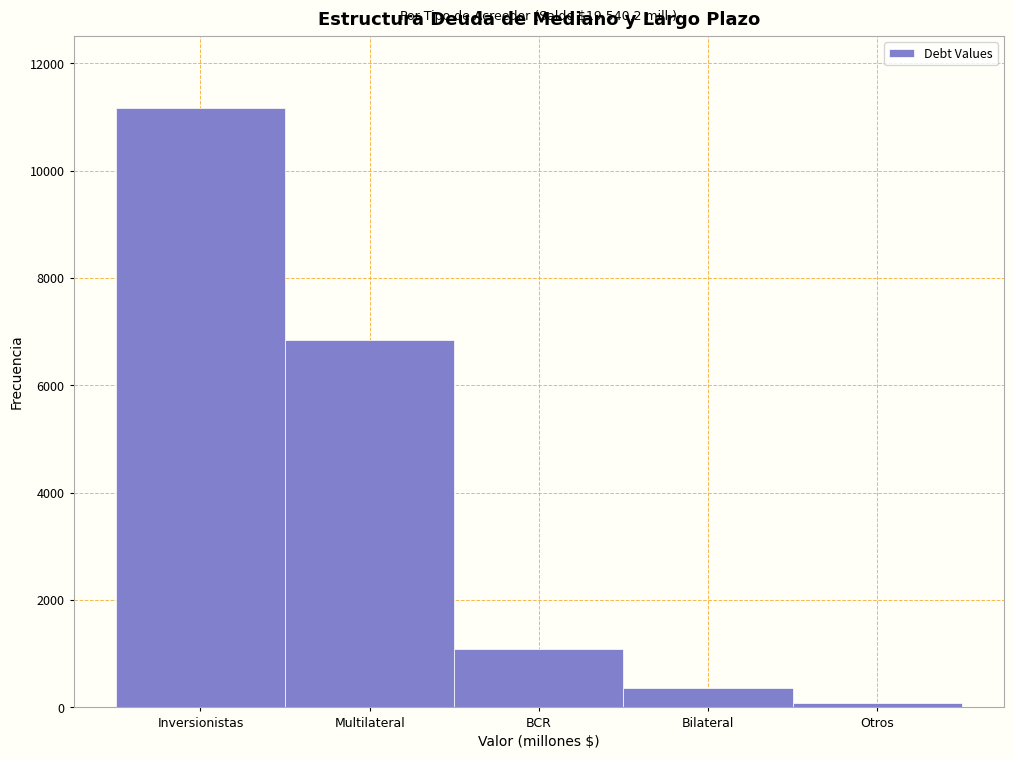

Reading left to right, extract all data points from this chart.

11169.9	6856.4	1080.9	355.0	78.0